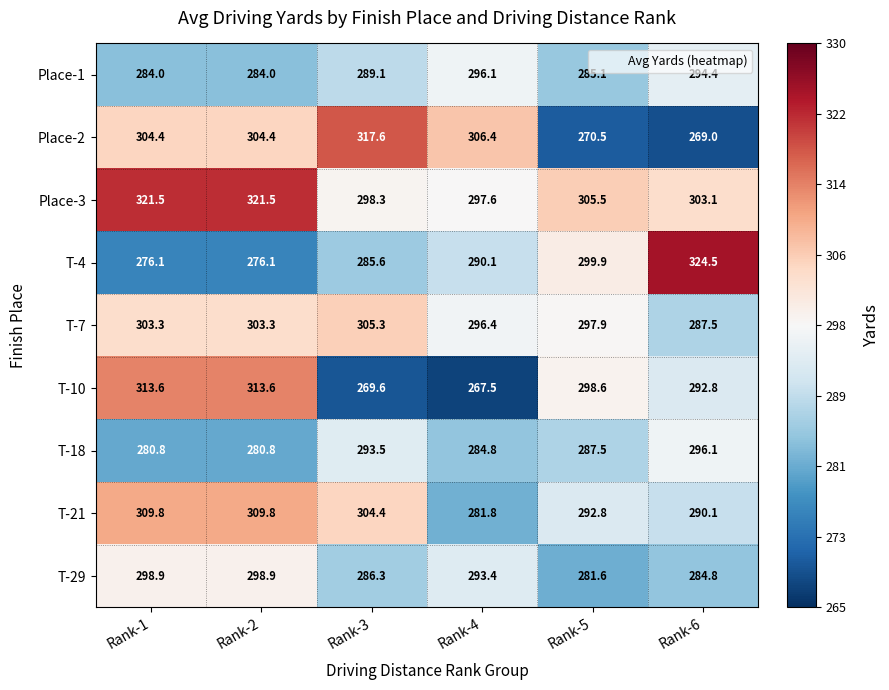

True or false: T-18 has a value of 280.8 at Rank-1.

True